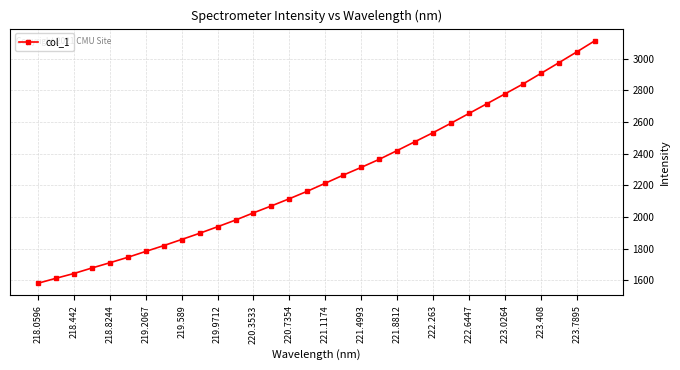

What is the sum of all values?

71801.8